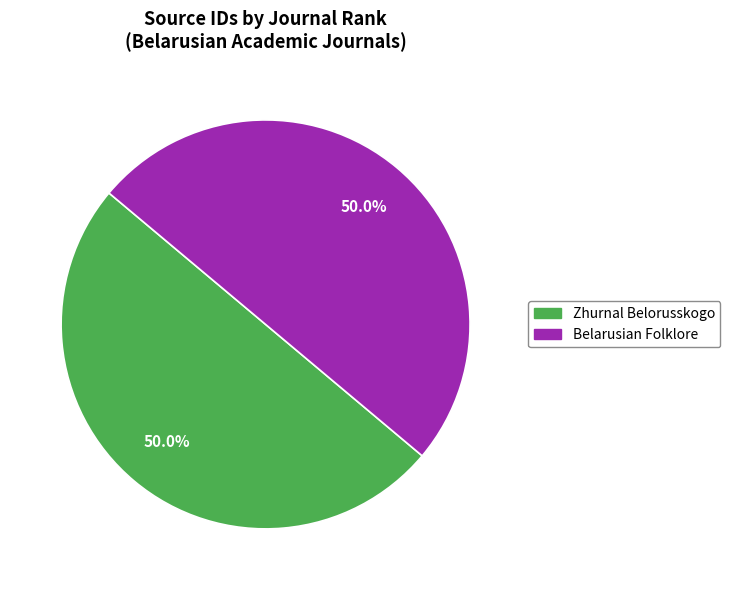

Is the sum of Zhurnal Belorusskogo and Belarusian Folklore greater than half?

Yes